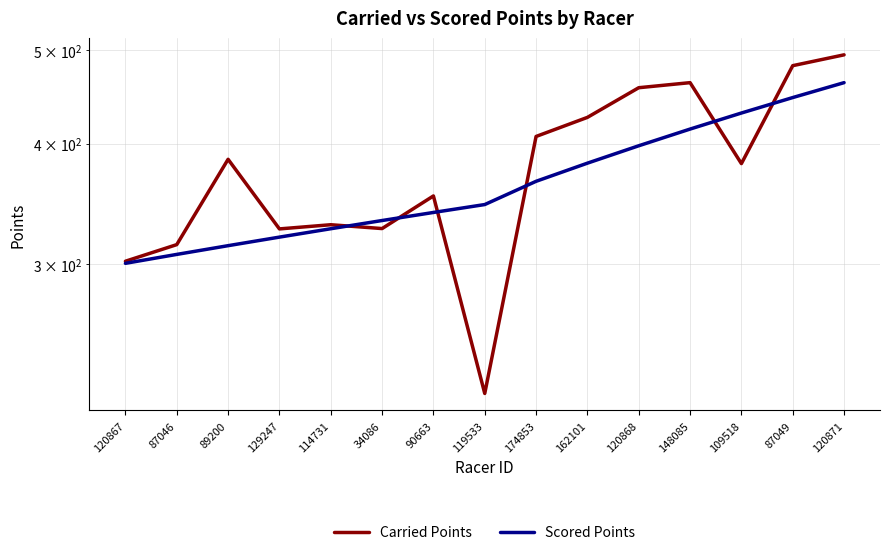

Read the Carried Points value at 120867.

301.9